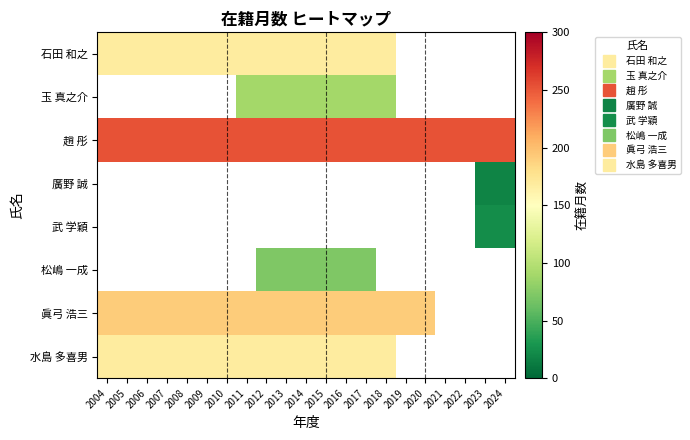

Which has a higher value, 2017 or 2023?

2023